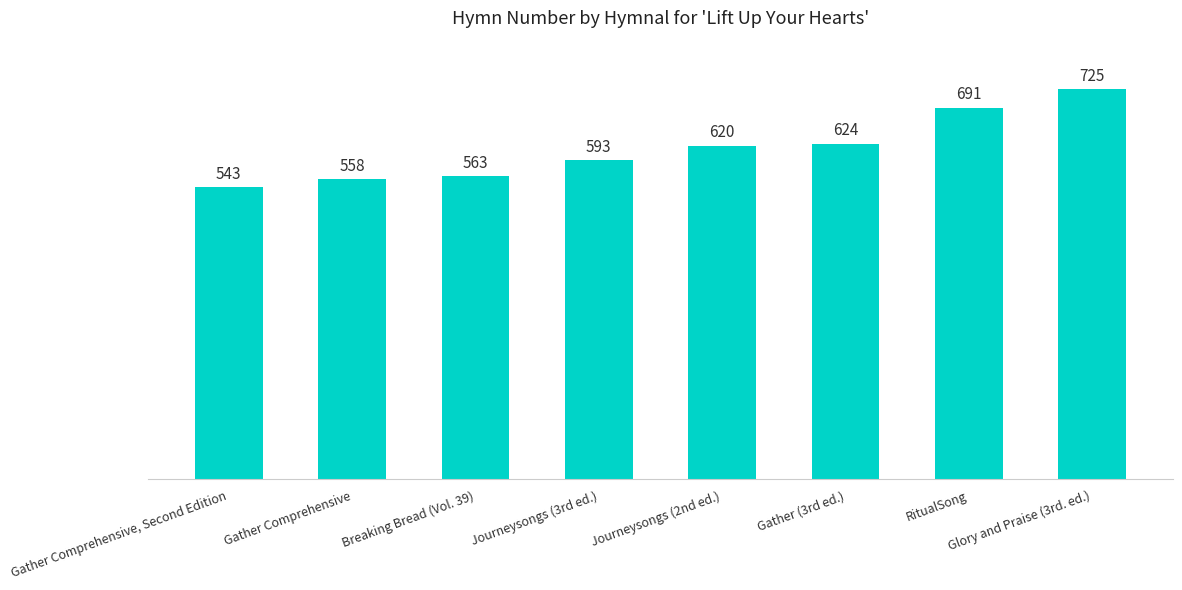

Reading left to right, extract all data points from this chart.

543	558	563	593	620	624	691	725